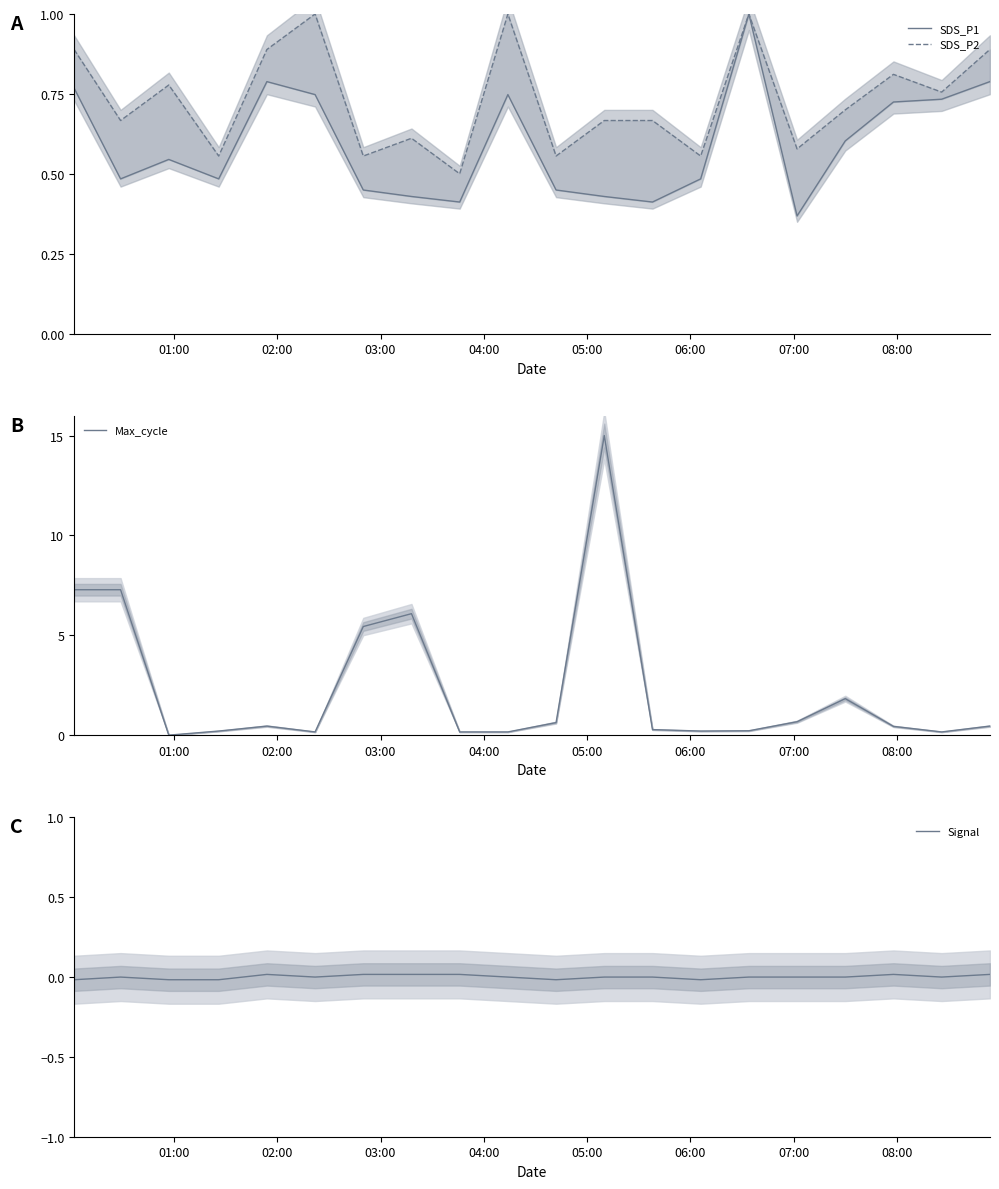

True or false: SDS_P1 has more than 2 interior local peaks.

True